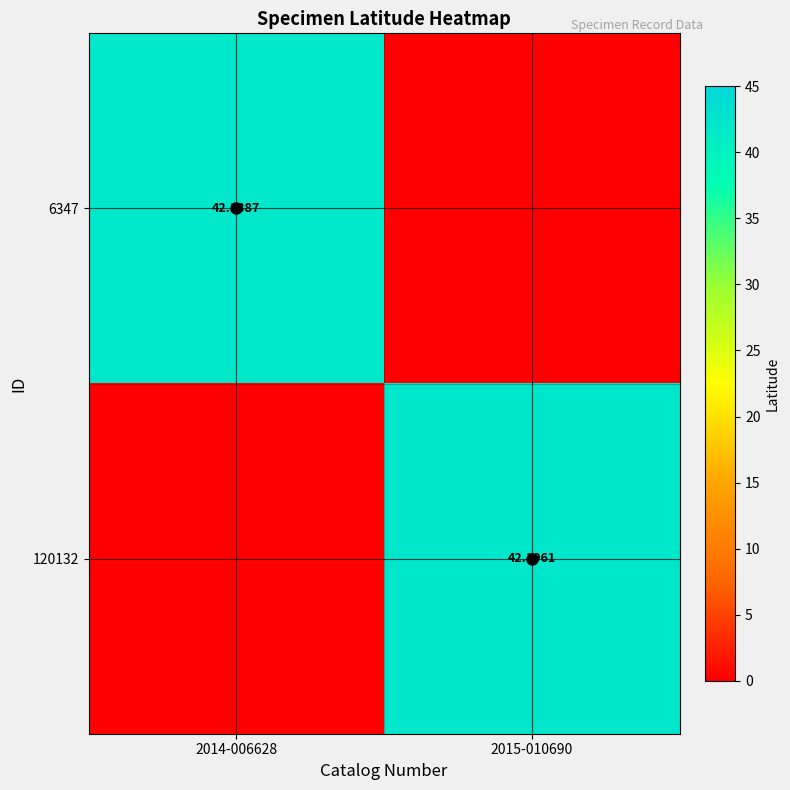

What is the sum of the 6347 values at 2014-006628 and 2015-010690?

42.1